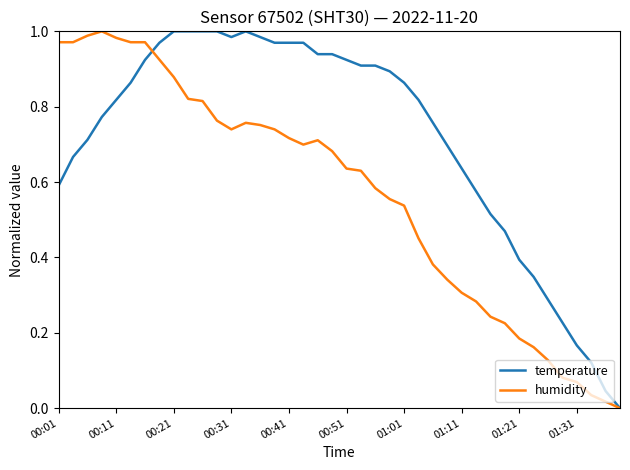

Which series has the largest total across all categories?

temperature